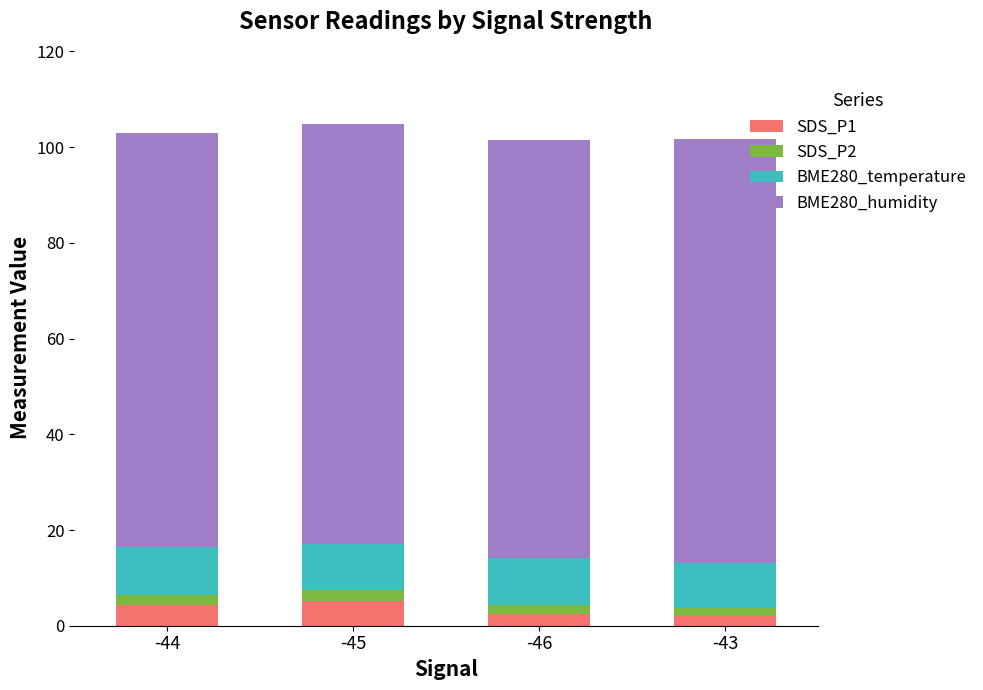

At -43, list the series in order from largest to smallest.

BME280_humidity, BME280_temperature, SDS_P1, SDS_P2